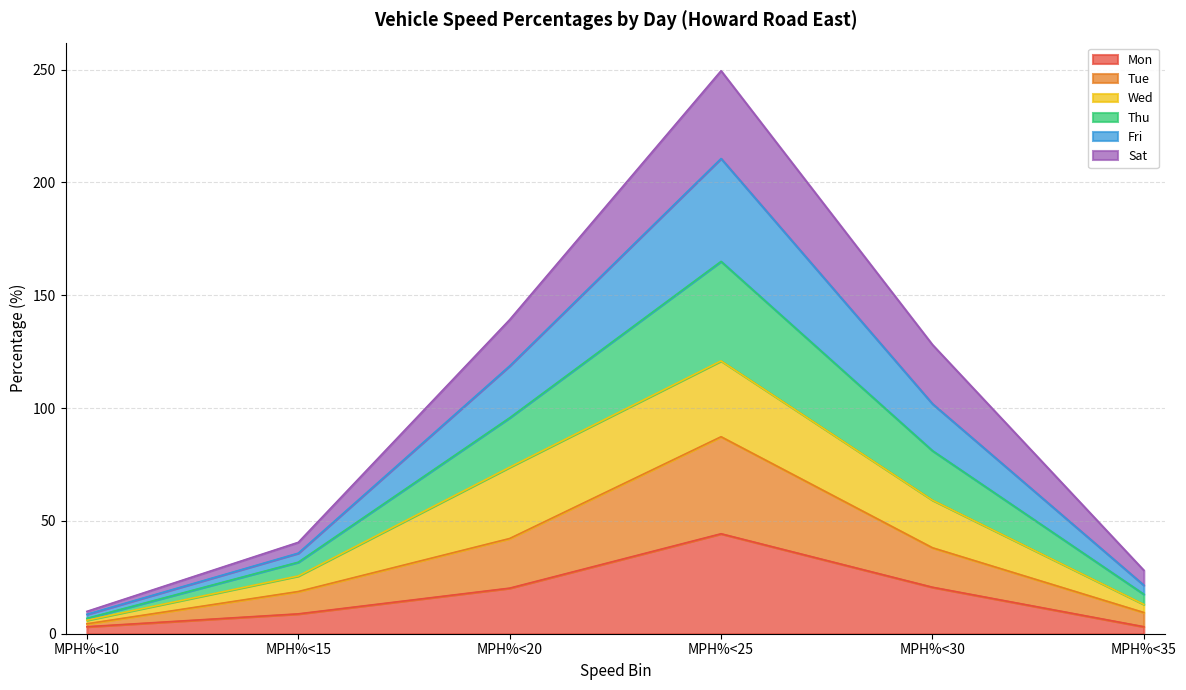

At which category is the sum across all series the highest?

MPH%<25